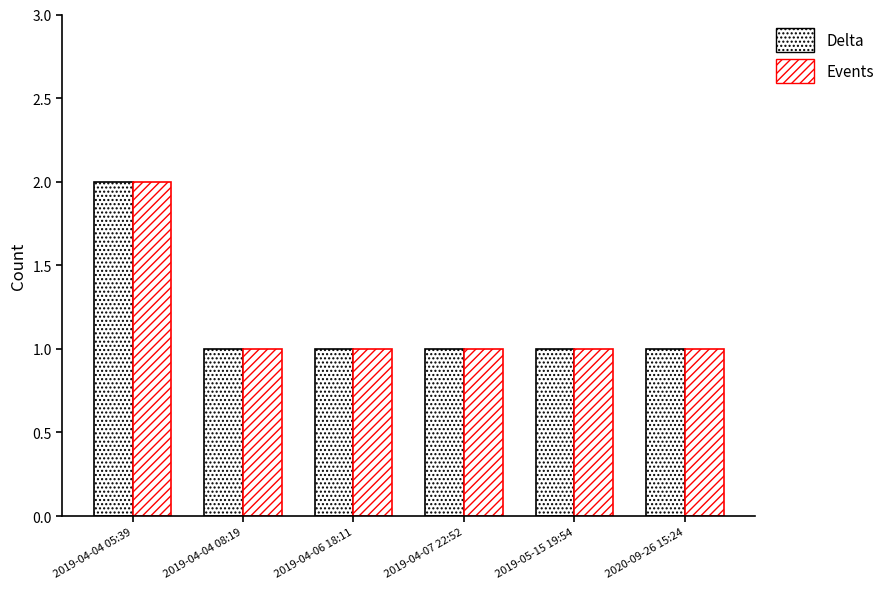

How many distinct data groups are displayed?

2